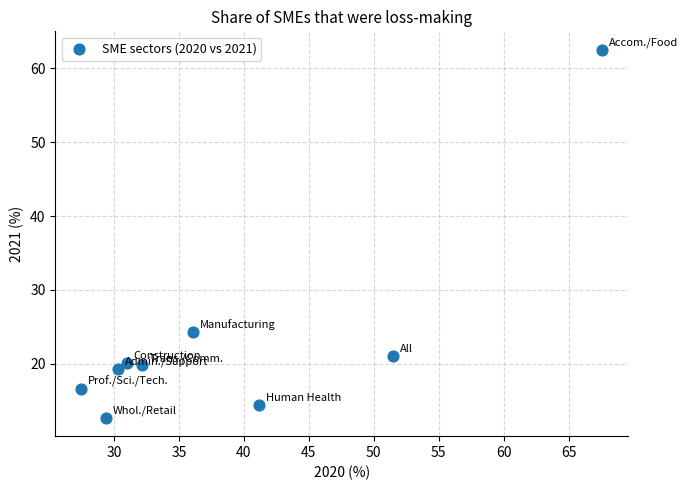

What is the range of X values (max minus min)?

40.1